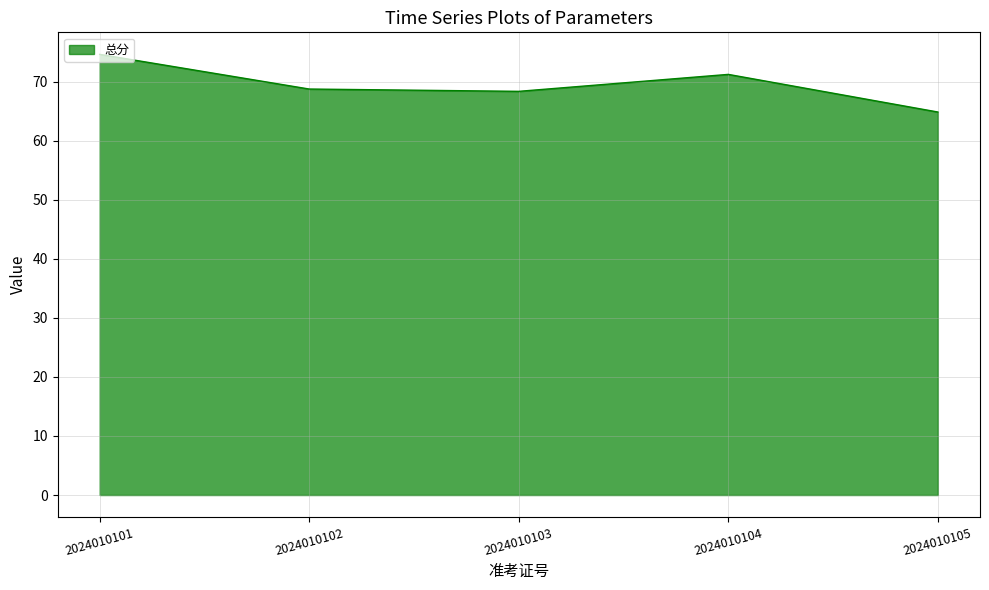

Approximately how many times larger is the value at 2024010103 compared to 2024010101?

0.9